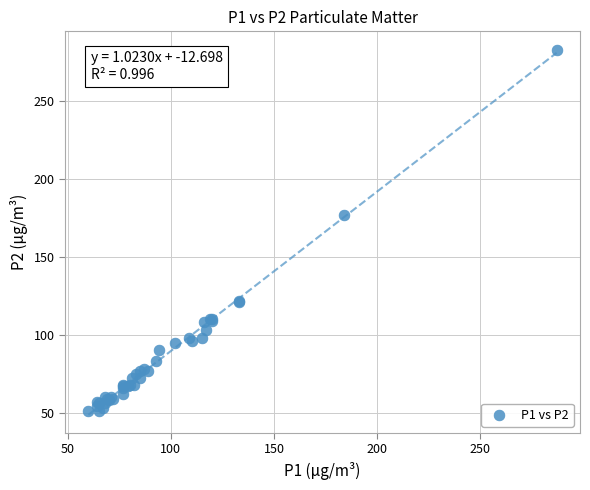

What Y value in the scatter plot is closest to 167?

177